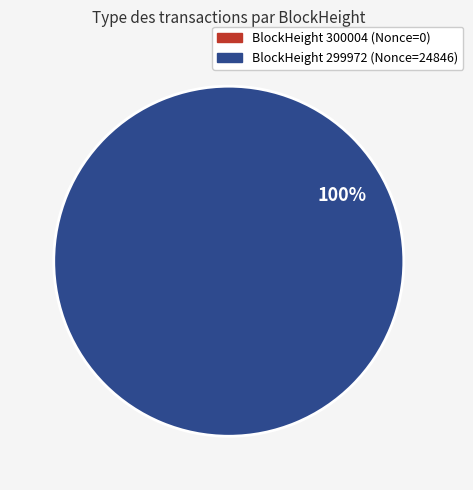

Which slice is the smallest?

300004